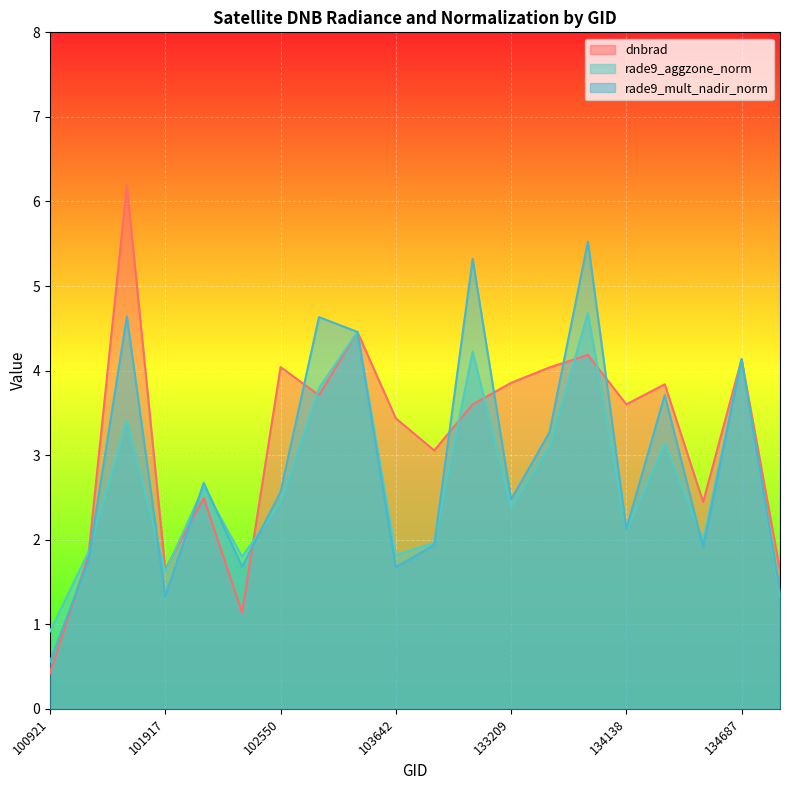

The value of rade9_mult_nadir_norm at 134687 is 4.1. True or false?

True